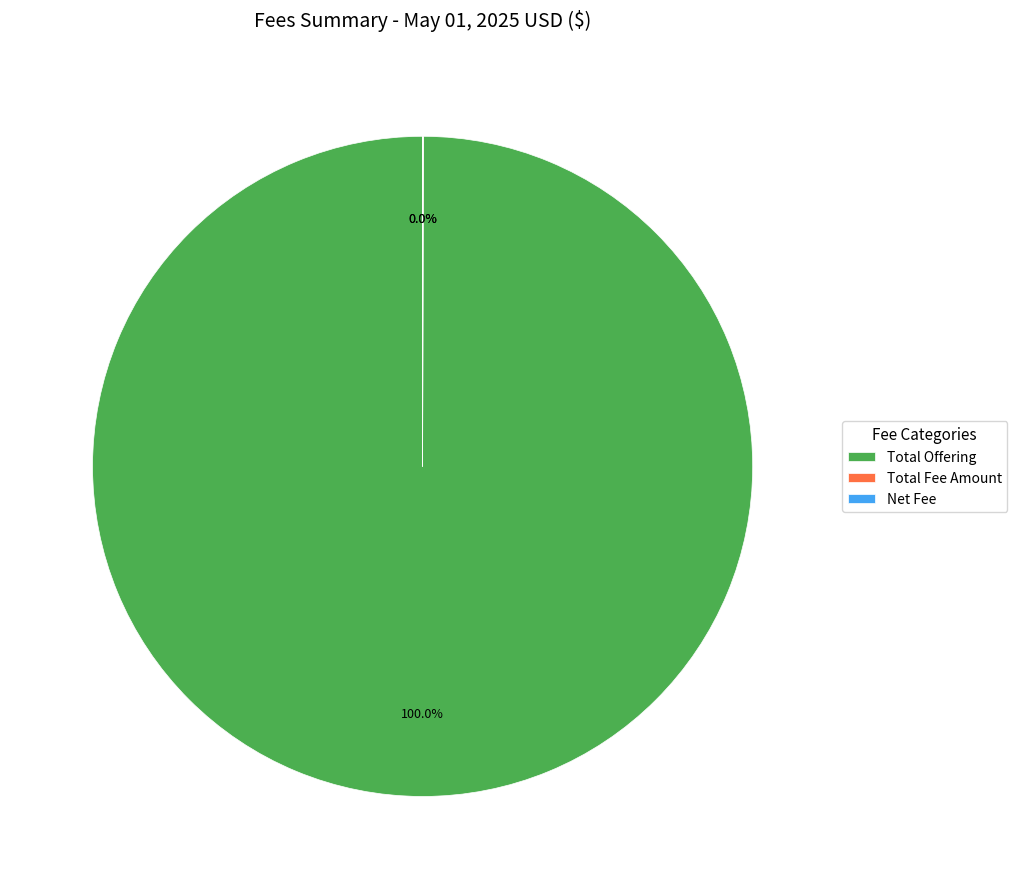

Which category has the biggest portion of the pie?

Total Offering